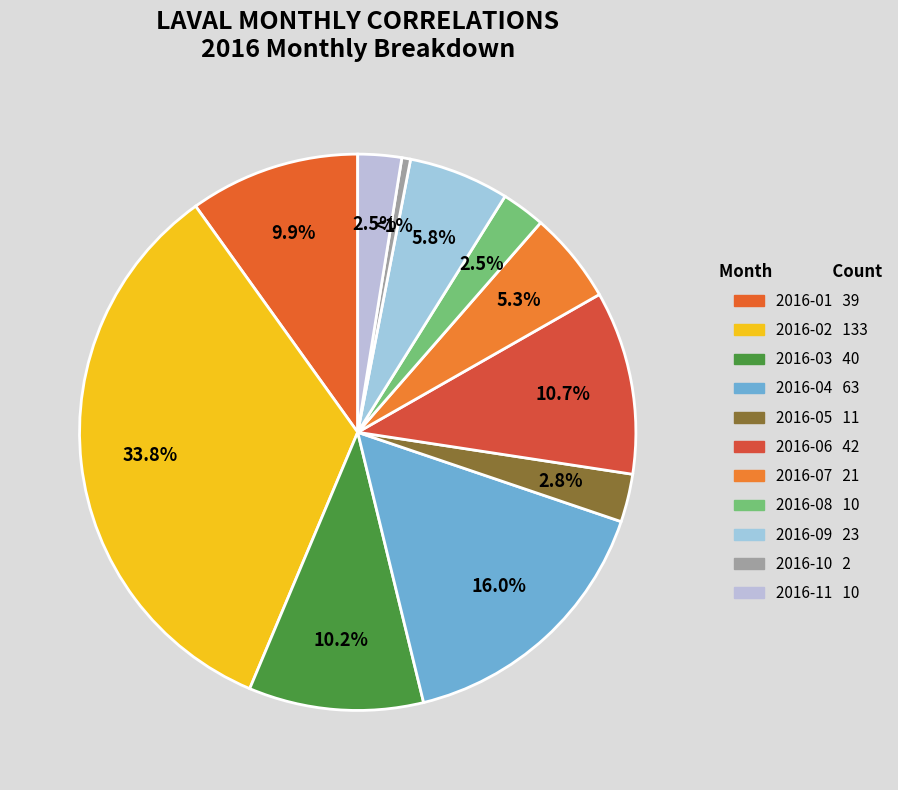

How many segments does this pie chart have?

11